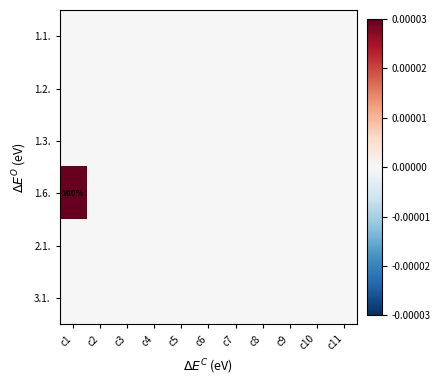

Is the value of 1.2. at c9 greater than the value of 1.3. at c9?

No